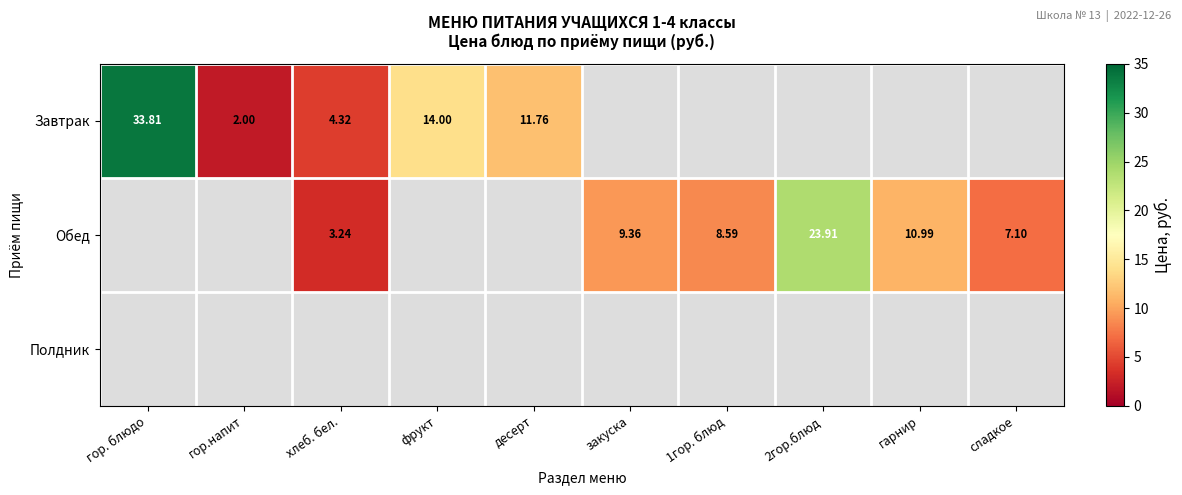

True or false: Завтрак has a value of 48.7 at гор. блюдо.

False